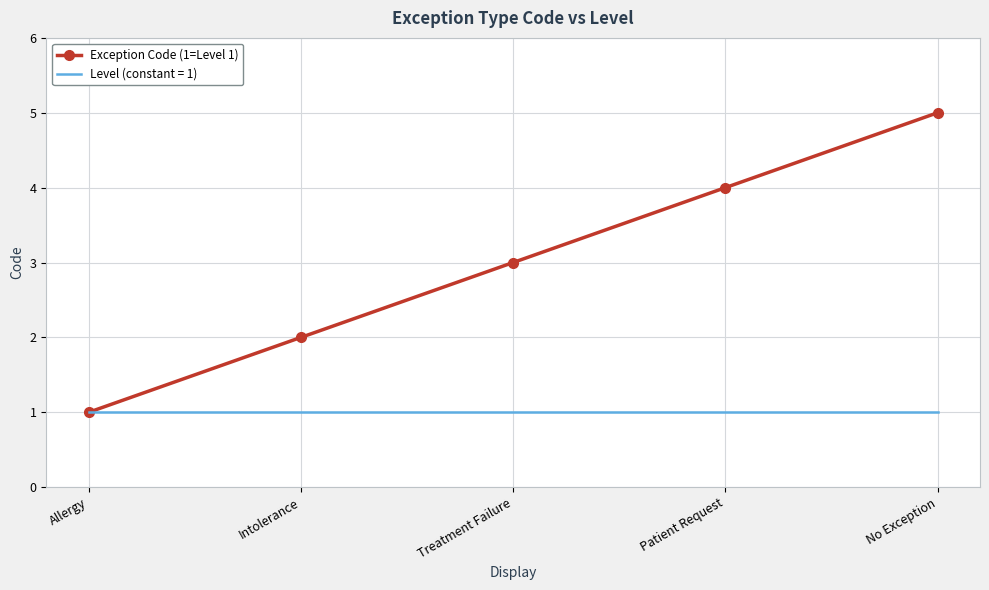

Between Intolerance and Patient Request, which series saw the biggest shift?

Exception Code (1=Level 1)